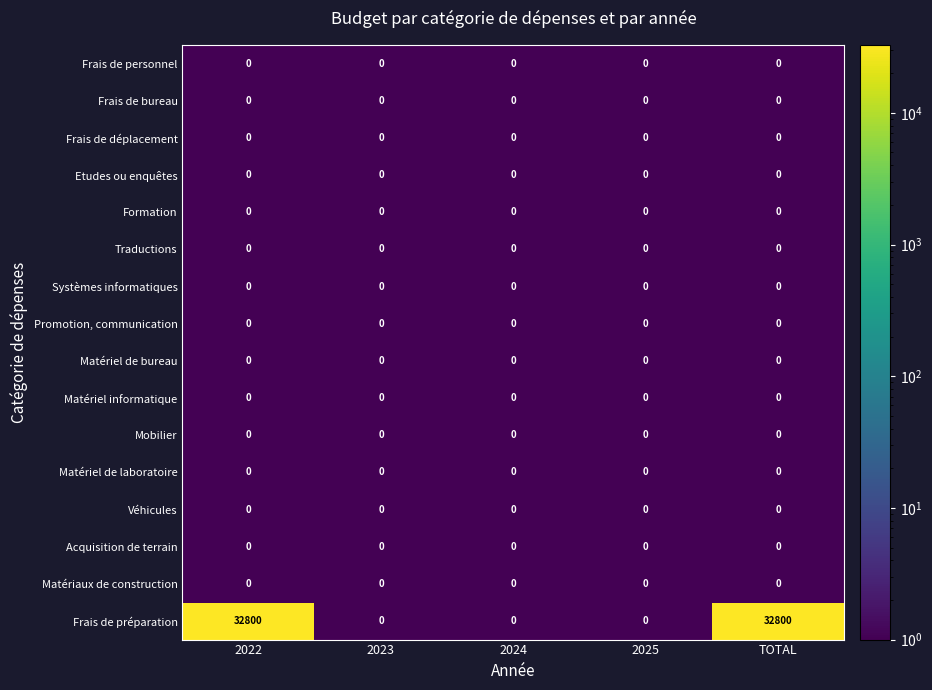

True or false: Frais de bureau has a value of 0 at TOTAL.

True